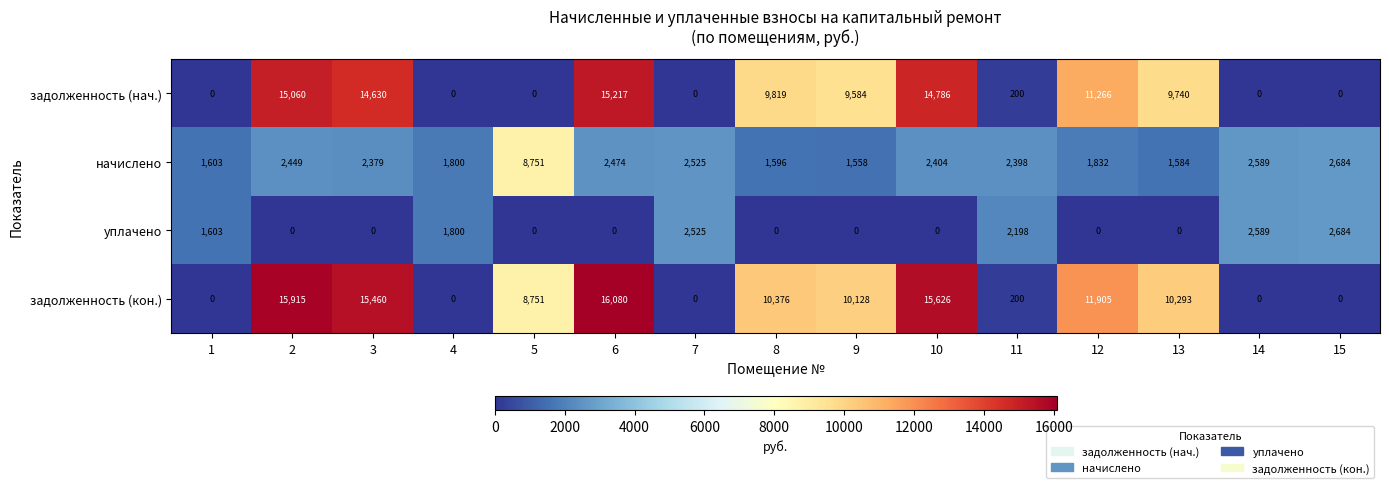

Which series changed the most between 2 and 12?

задолженность (кон.)